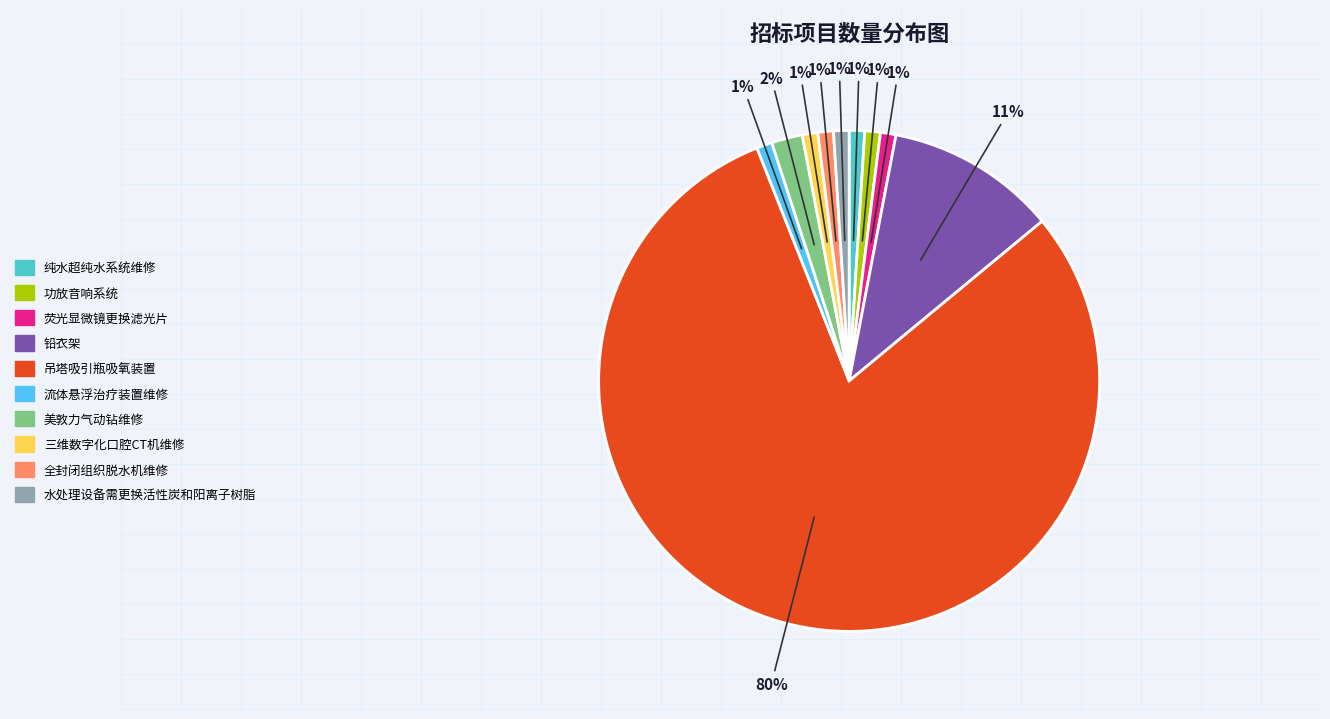

What is the ratio of the value at 纯水超纯水系统维修 to the value at 荧光显微镜更换滤光片?

1.0